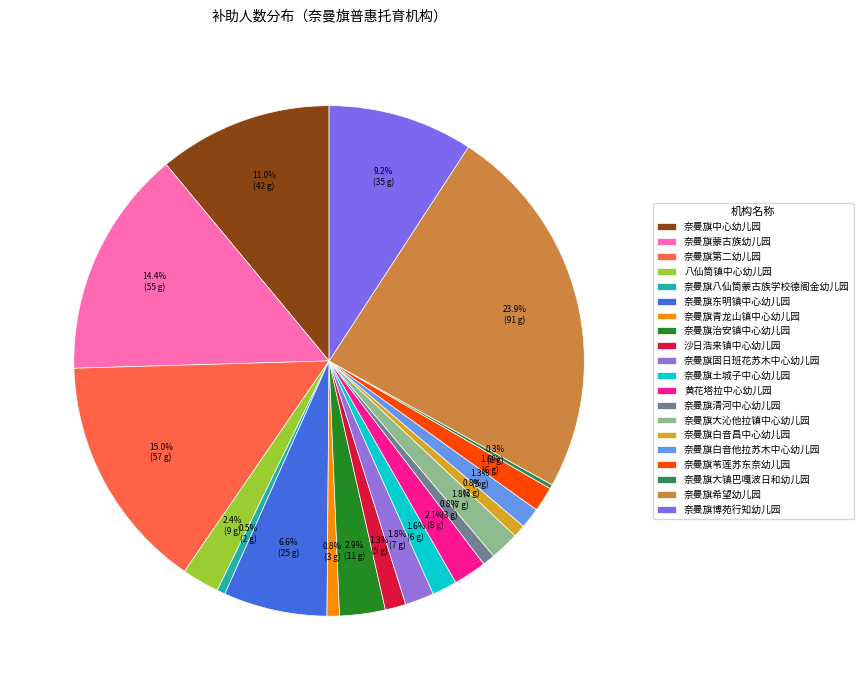

Is 八仙筒镇中心幼儿园 the majority of the pie?

No